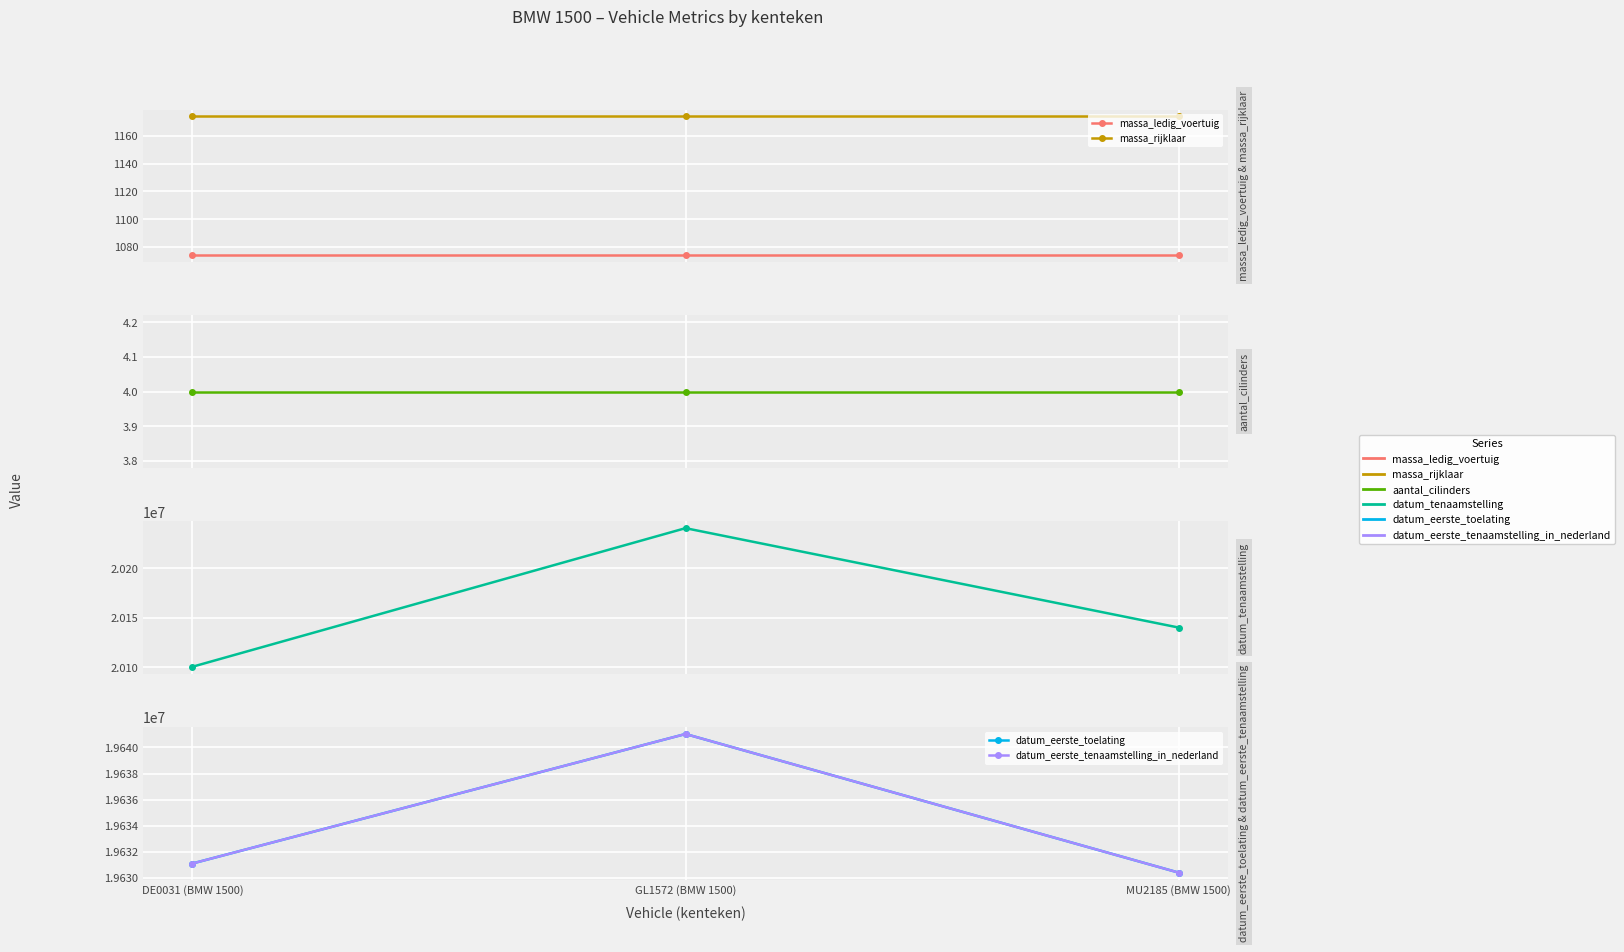

What is the label of the 1st point from the right?

MU2185 (BMW 1500)